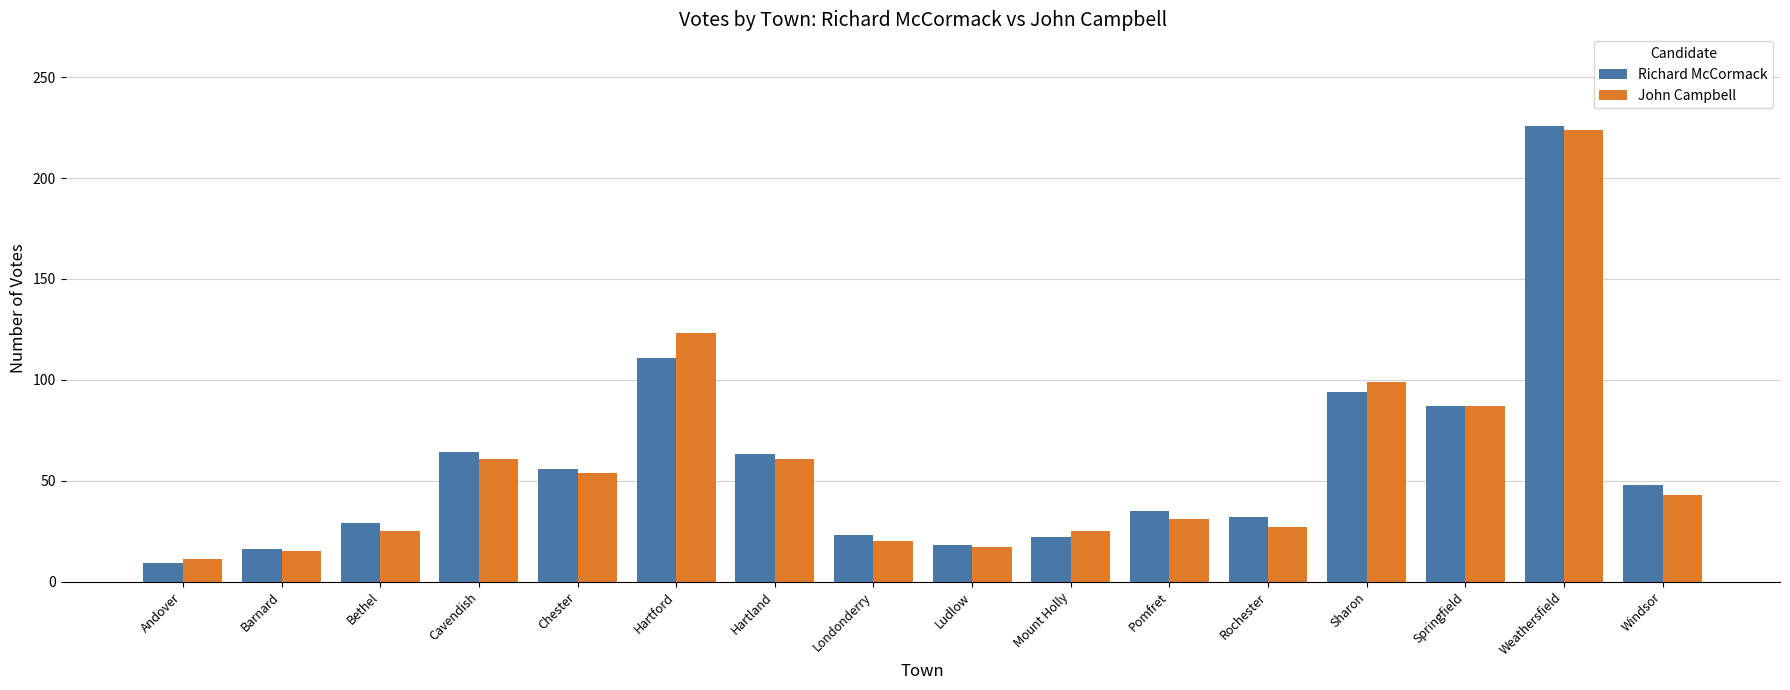

How many data points in John Campbell are less than 43?

8